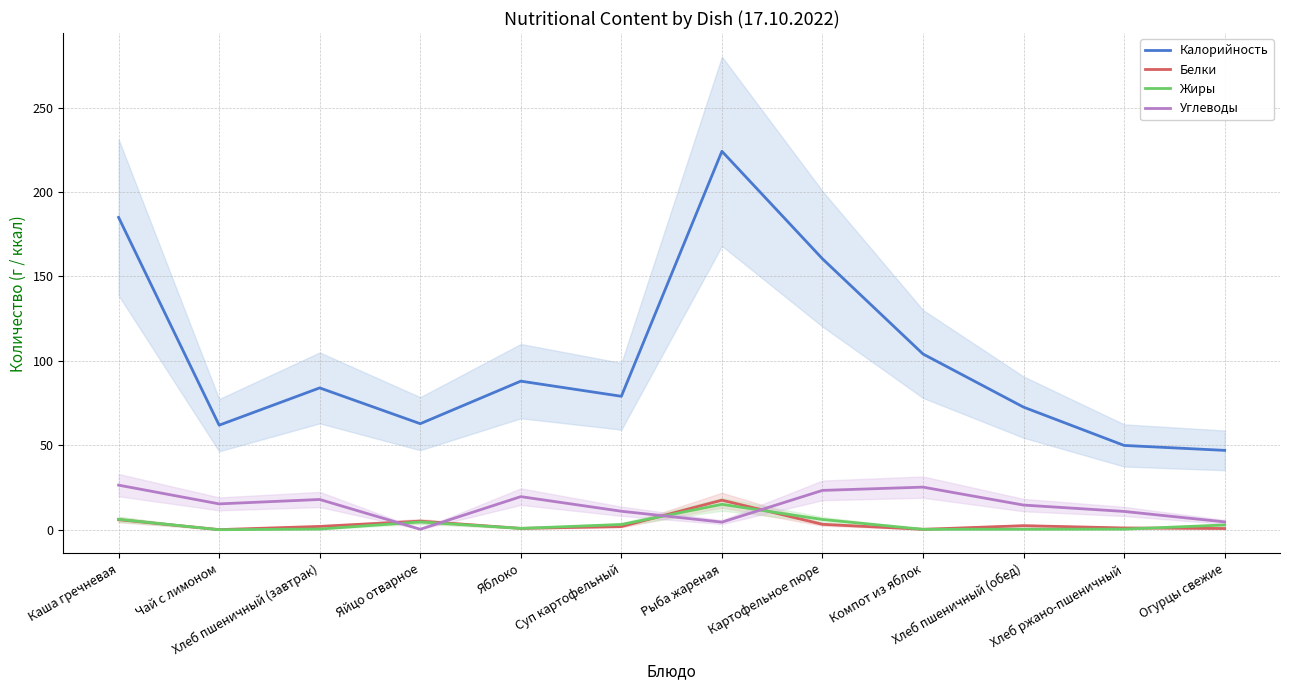

What position from the left is Рыба жареная?

7